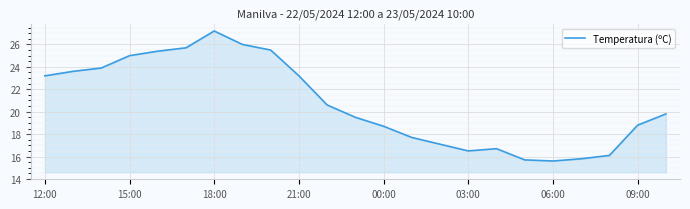

What is the minimum value shown in the chart?

15.6